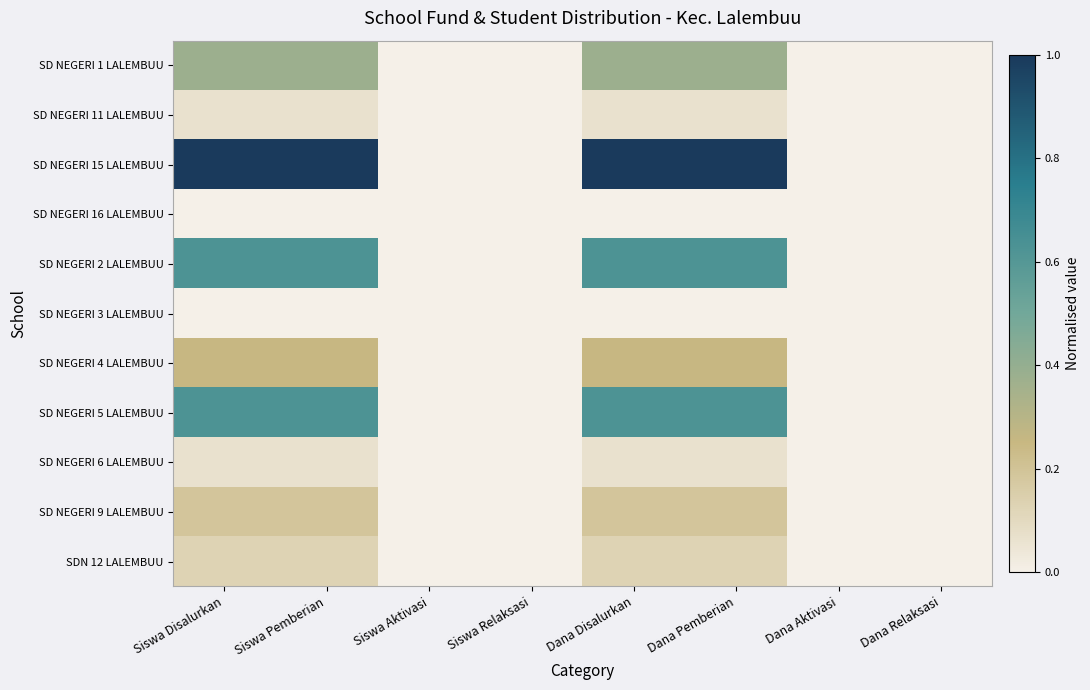

List the series in order of their peak value, lowest first.

SD NEGERI 16 LALEMBUU, SD NEGERI 3 LALEMBUU, SD NEGERI 11 LALEMBUU, SD NEGERI 6 LALEMBUU, SDN 12 LALEMBUU, SD NEGERI 9 LALEMBUU, SD NEGERI 4 LALEMBUU, SD NEGERI 1 LALEMBUU, SD NEGERI 2 LALEMBUU, SD NEGERI 5 LALEMBUU, SD NEGERI 15 LALEMBUU